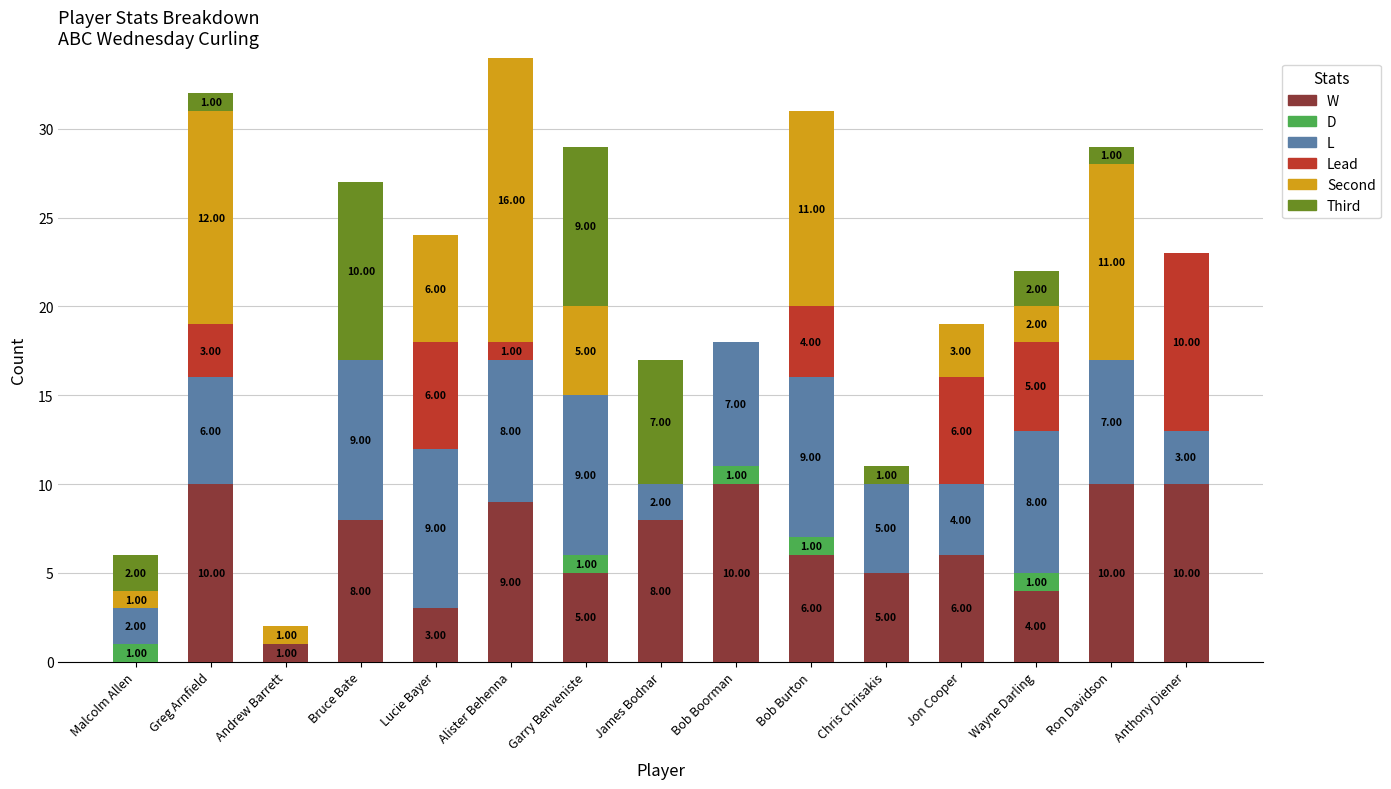

At which category is the sum across all series the highest?

Alister Behenna